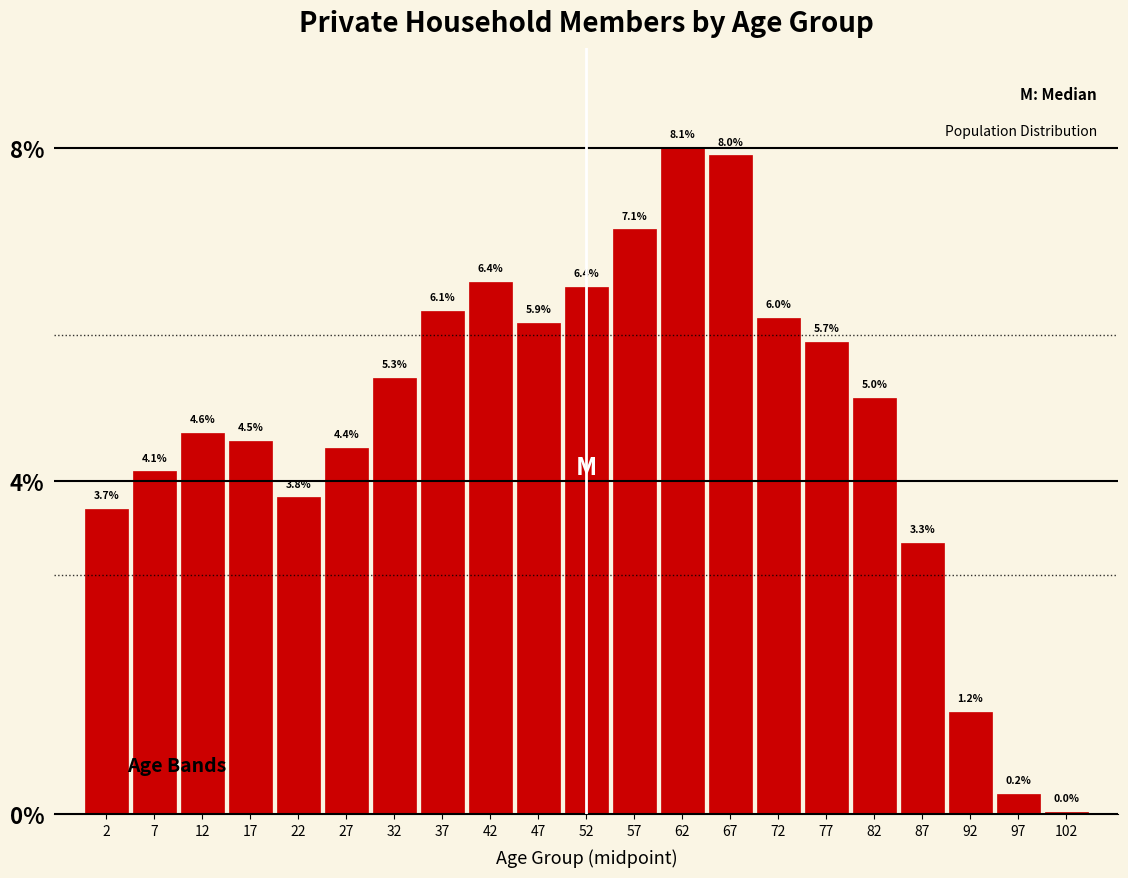

What is the average value?

4.8